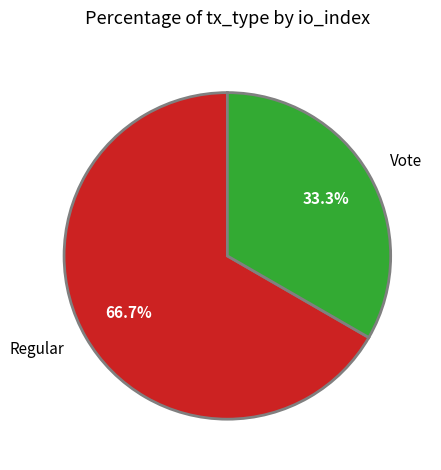

Between Vote and Regular, which is larger?

Regular